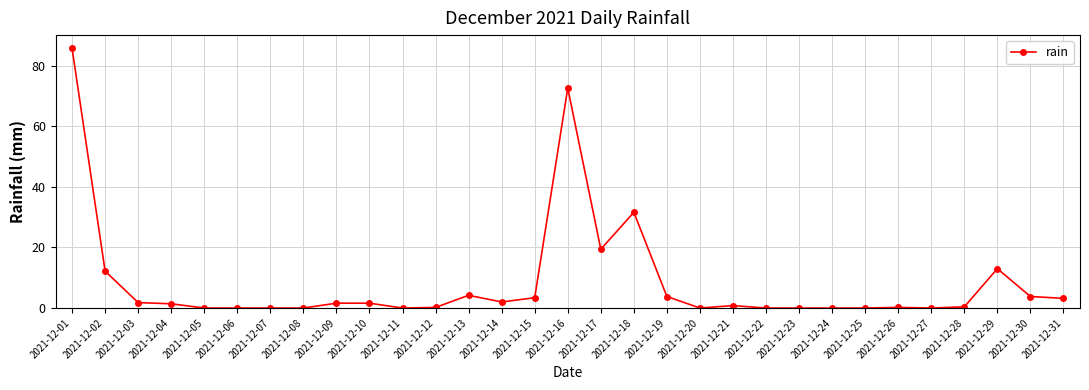

What is the sum of all values?

263.0